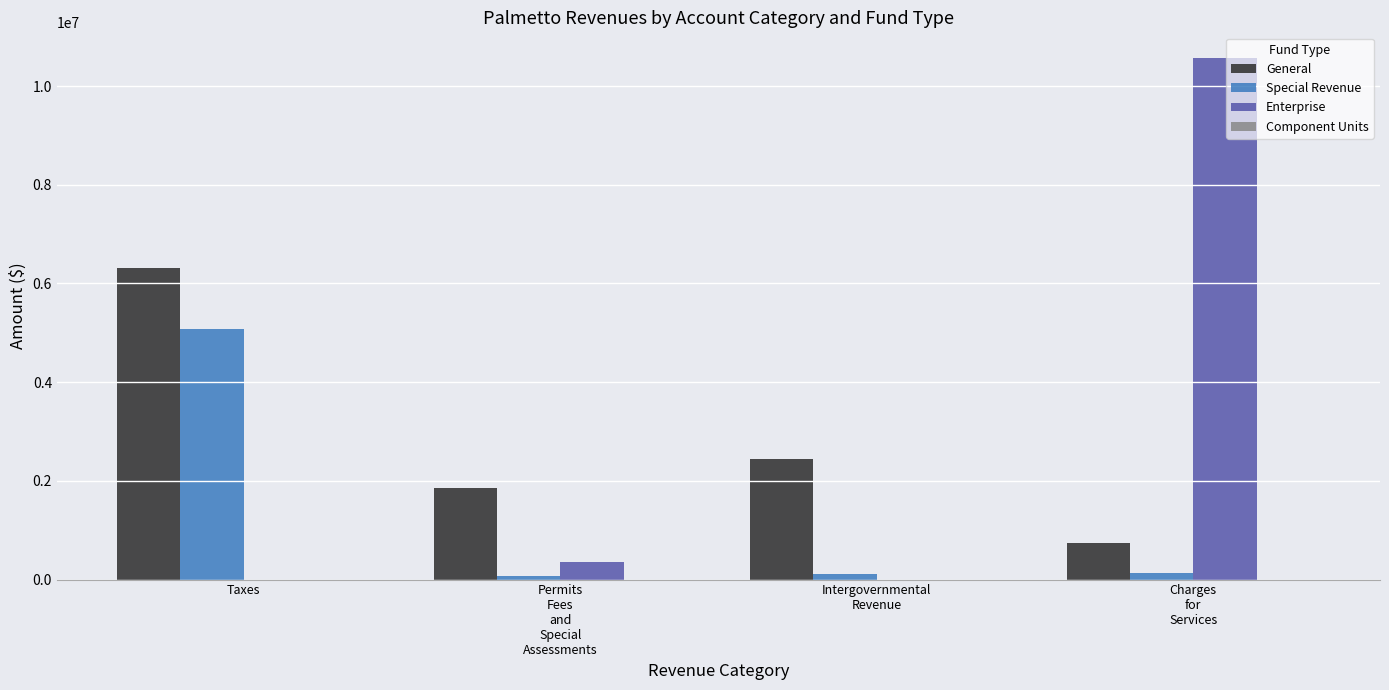

What is the highest value of the General series?

6314937